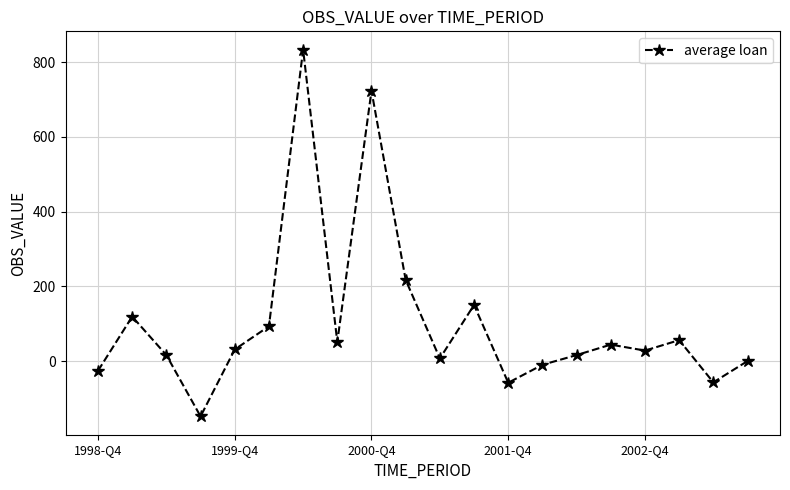

What is the difference between the maximum and minimum values?

981